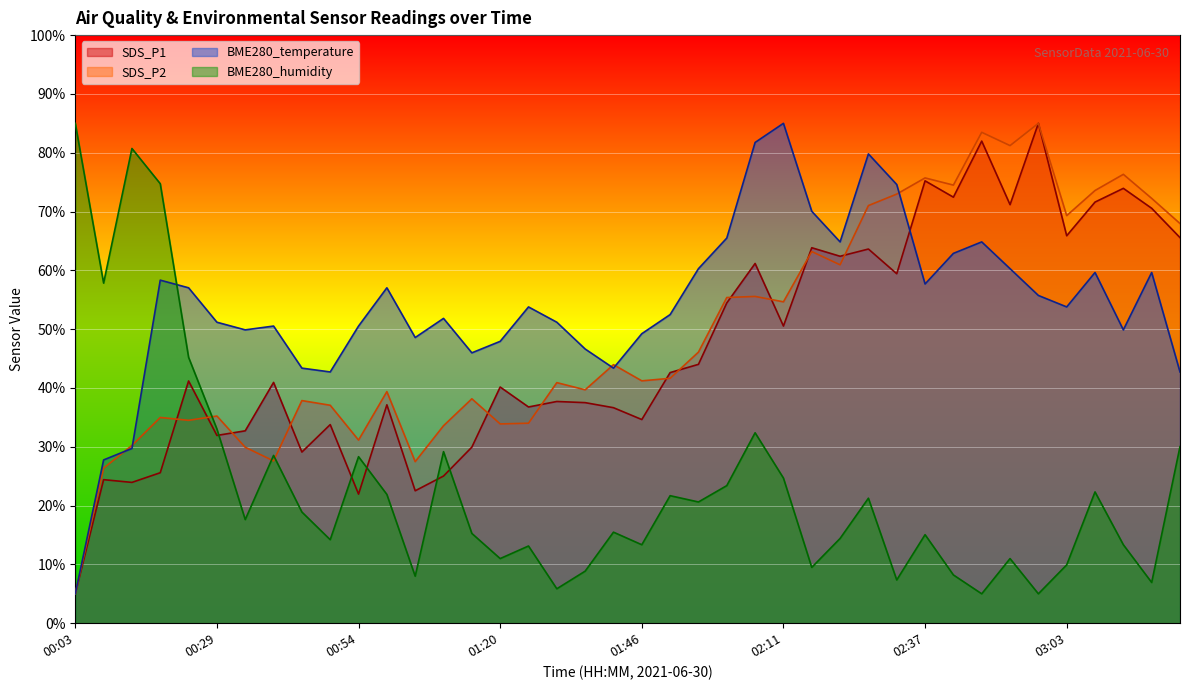

Rank the categories by BME280_temperature value from lowest to highest.

00:03, 00:08, 00:13, 00:49, 03:23, 00:44, 01:41, 01:15, 01:36, 01:20, 01:05, 01:46, 00:34, 03:13, 00:39, 00:54, 00:29, 01:30, 01:10, 01:51, 01:25, 03:03, 02:58, 00:24, 01:00, 02:37, 00:18, 03:08, 03:18, 01:56, 02:53, 02:42, 02:22, 02:47, 02:01, 02:17, 02:32, 02:27, 02:06, 02:11